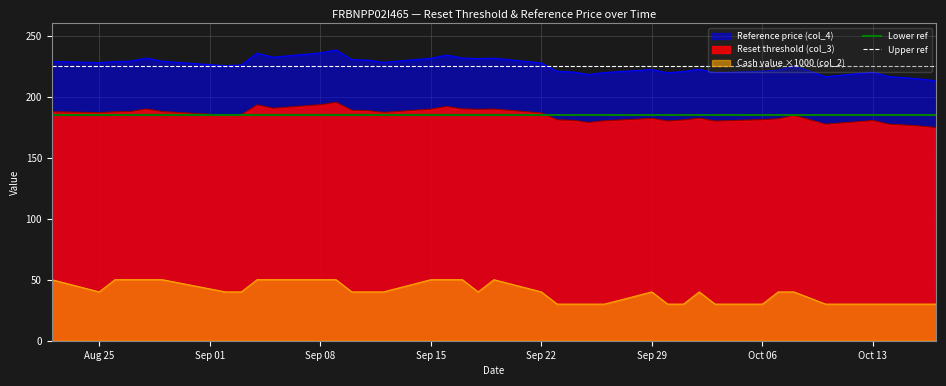

What is the highest value of the Reference price (col_4) series?

238.2